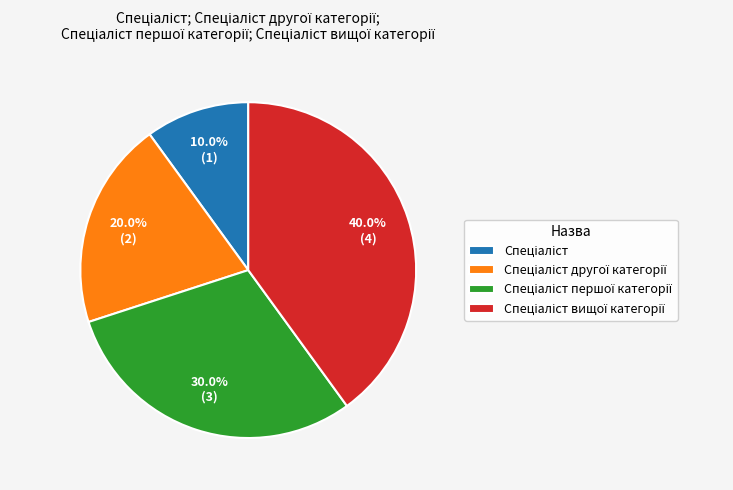

Does any single category account for the majority?

No